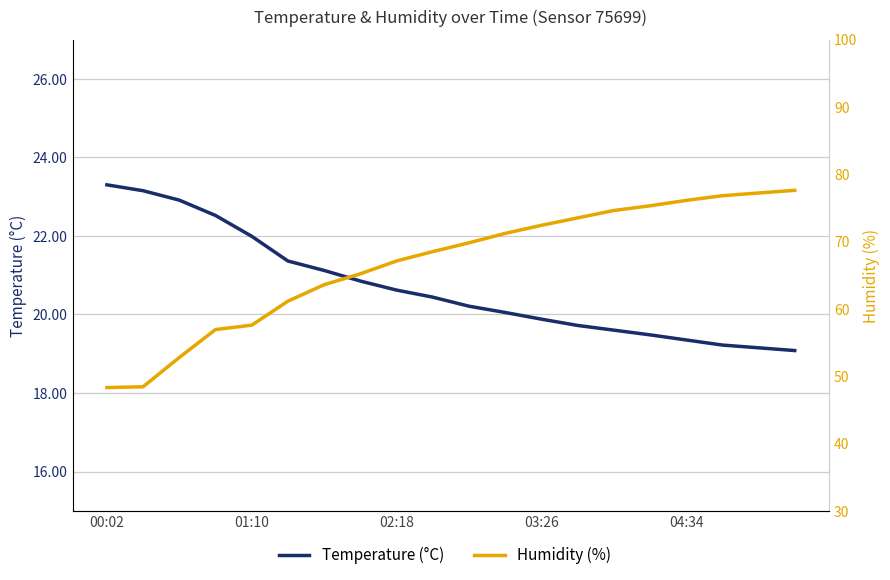

Which series has the largest range (max minus min)?

Humidity (%)